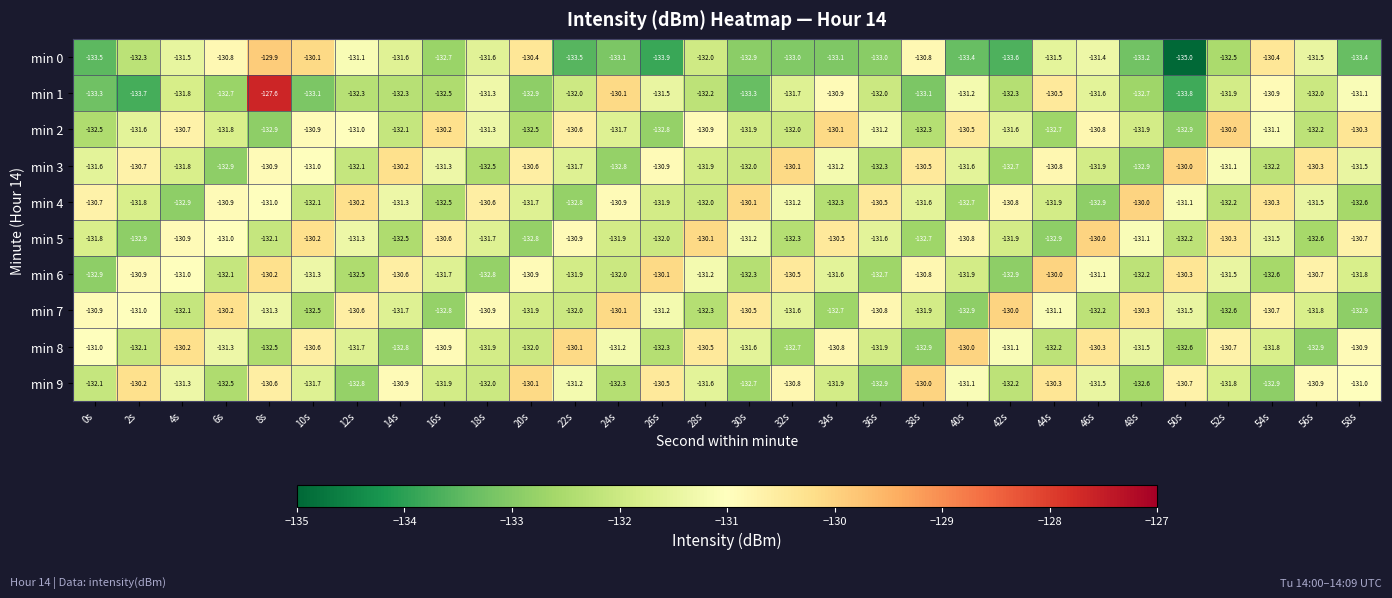

Which series changed the most between 24s and 52s?

min 7